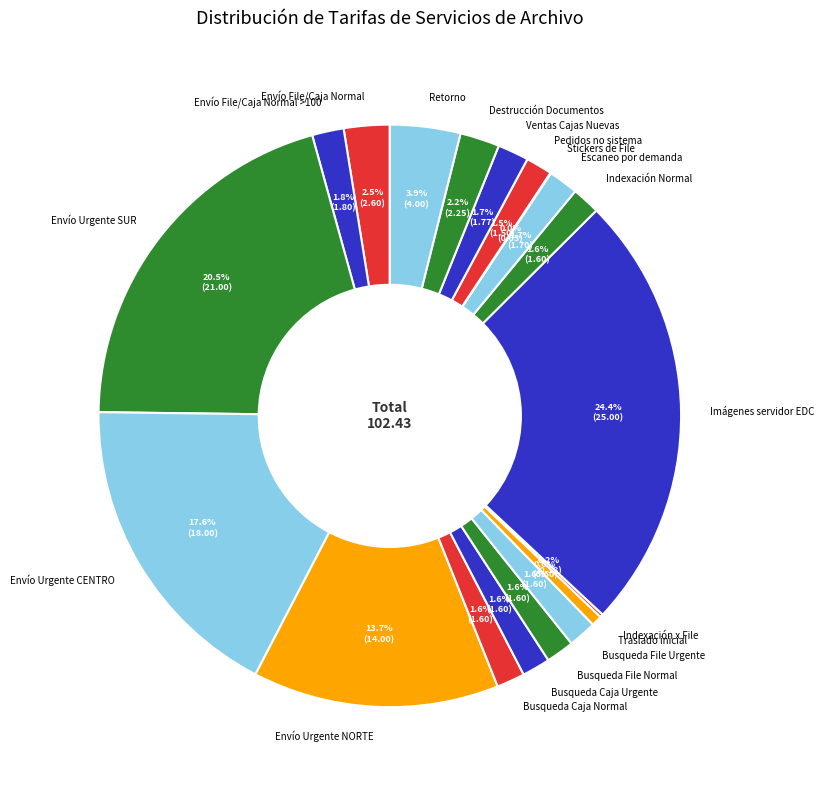

Does any single category account for the majority?

No